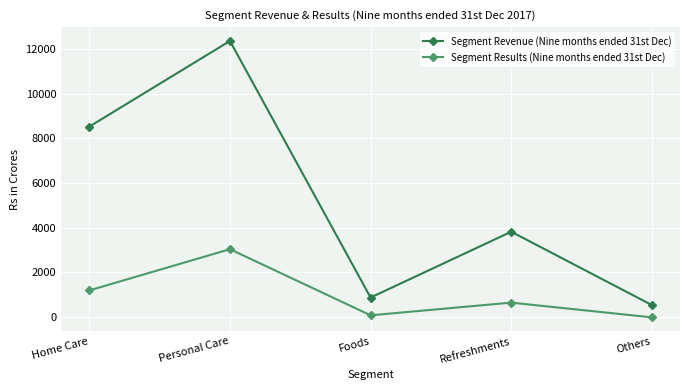

Reading right to left, extract all data points from this chart.

Segment Revenue (Nine months ended 31st Dec): Others=529	Refreshments=3816	Foods=866	Personal Care=12368	Home Care=8527
Segment Results (Nine months ended 31st Dec): Others=-23	Refreshments=638	Foods=69	Personal Care=3034	Home Care=1185